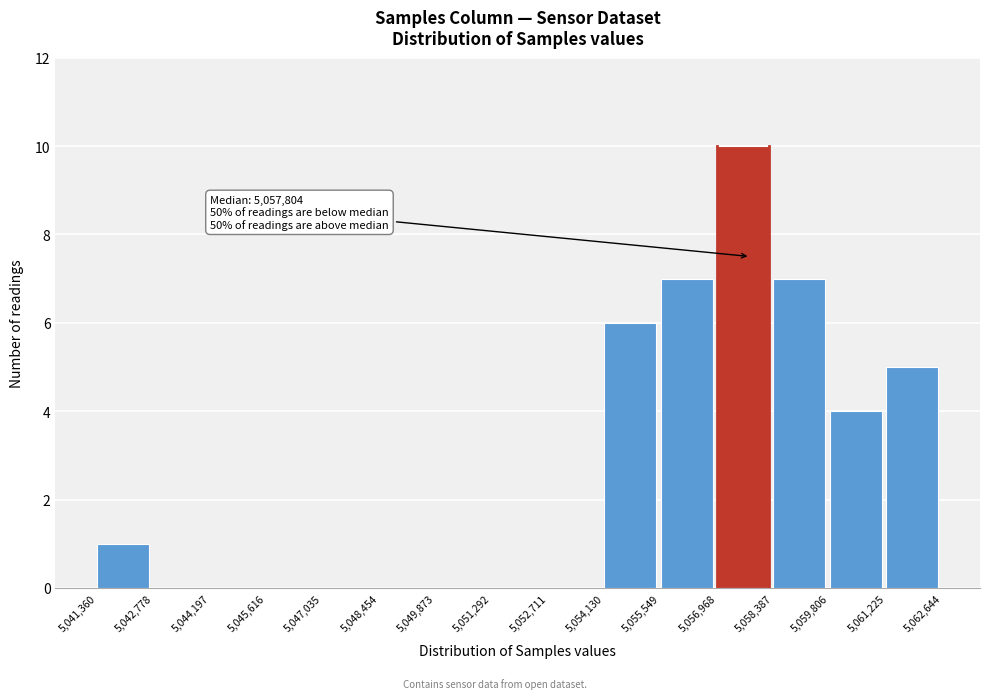

Which range on the x-axis has the tallest bar?

5,056,968 to 5,058,387